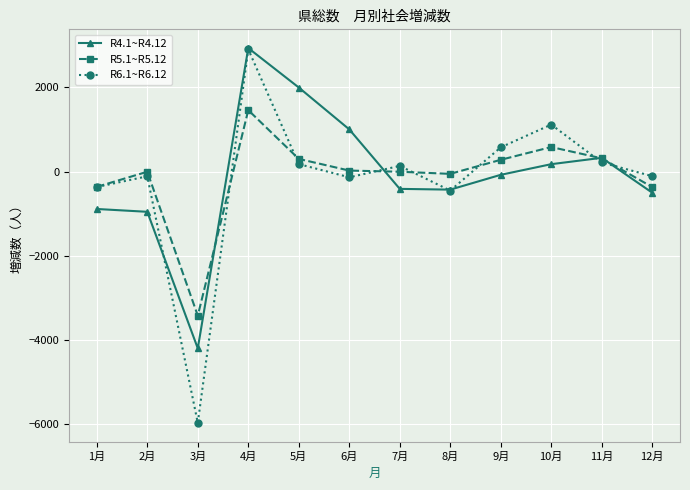

What is the label of the 8th point from the left?

8月